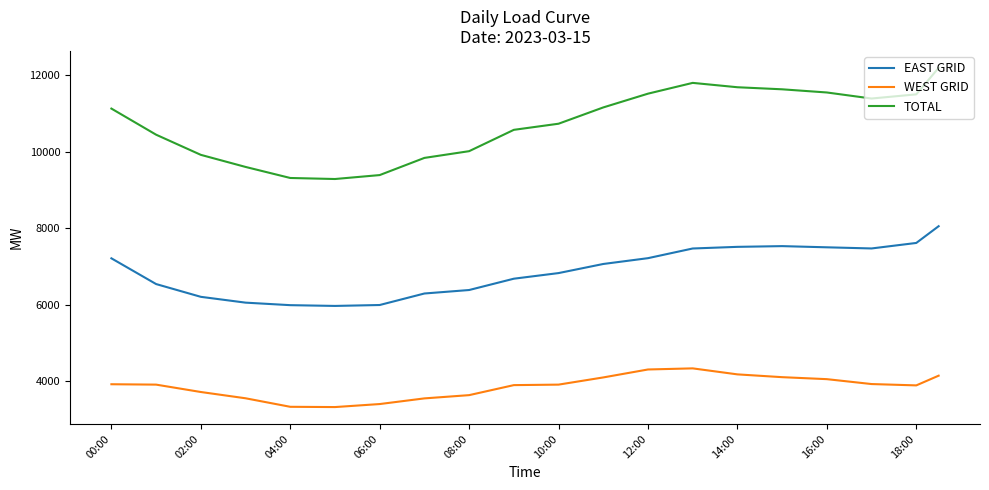

True or false: WEST GRID and EAST GRID cross at least once.

False